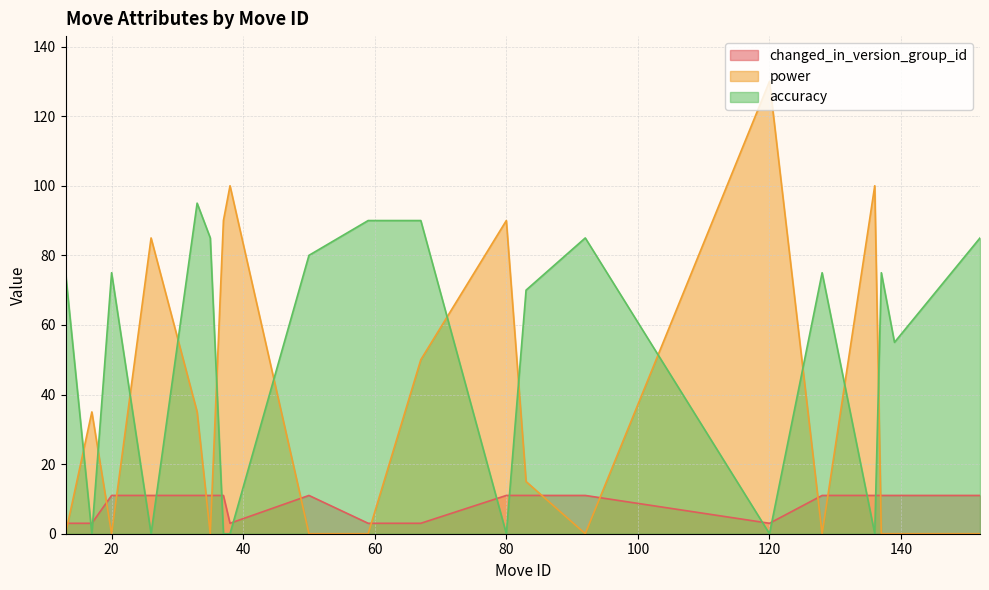

What is the difference between the maximum and minimum values in the power series?

130